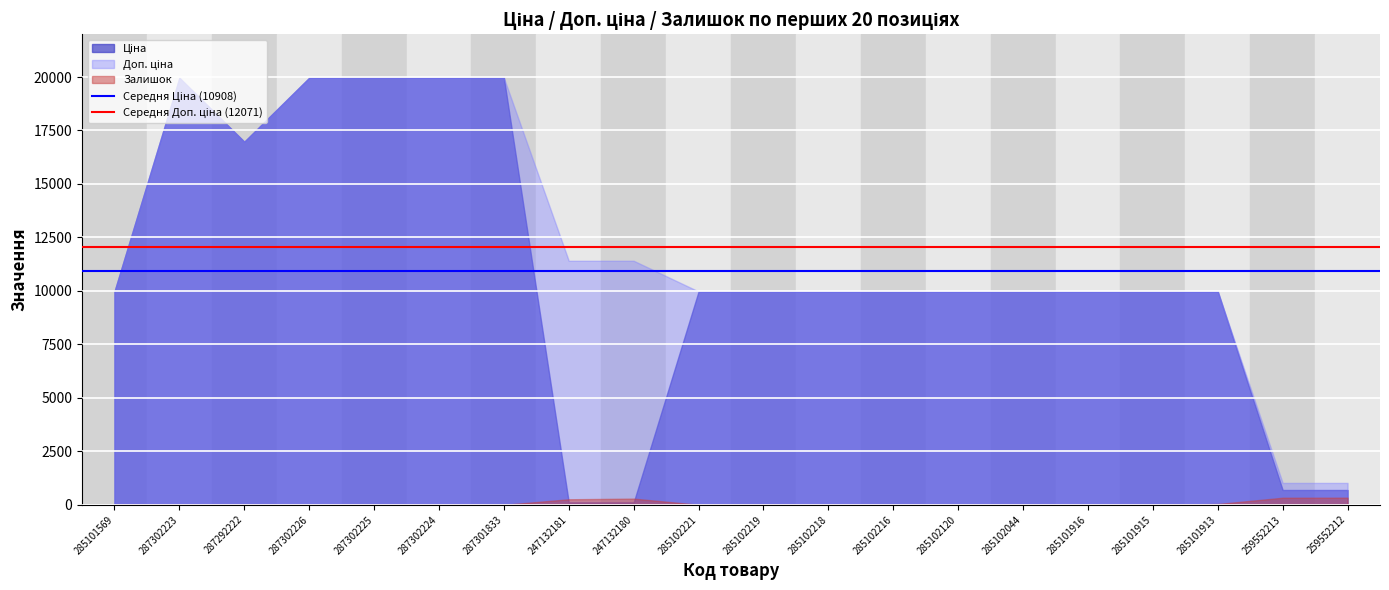

Read the Середня Доп. ціна (12071) value at 285101569.

12070.8